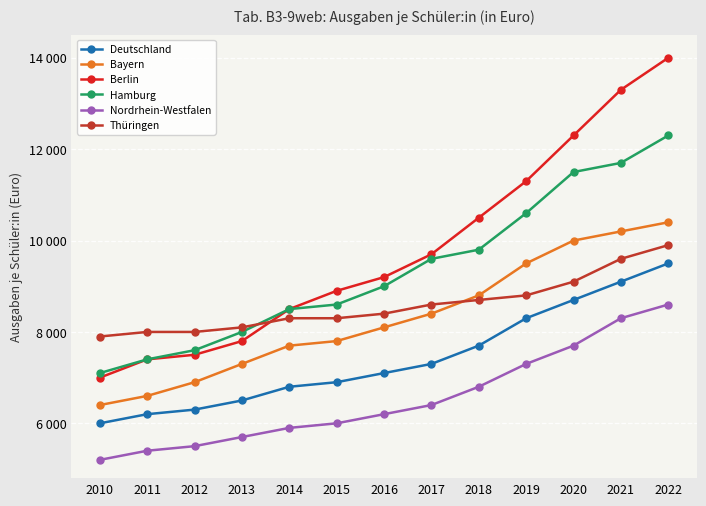

Reading left to right, what are all the values shown in this chart?

Deutschland: 6000	6200	6300	6500	6800	6900	7100	7300	7700	8300	8700	9100	9500
Bayern: 6400	6600	6900	7300	7700	7800	8100	8400	8800	9500	10000	10200	10400
Berlin: 7000	7400	7500	7800	8500	8900	9200	9700	10500	11300	12300	13300	14000
Hamburg: 7100	7400	7600	8000	8500	8600	9000	9600	9800	10600	11500	11700	12300
Nordrhein-Westfalen: 5200	5400	5500	5700	5900	6000	6200	6400	6800	7300	7700	8300	8600
Thüringen: 7900	8000	8000	8100	8300	8300	8400	8600	8700	8800	9100	9600	9900